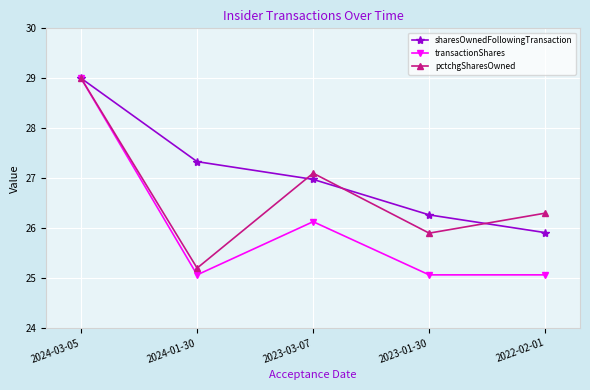

What value does the sharesOwnedFollowingTransaction series have at 2024-01-30?

27.3